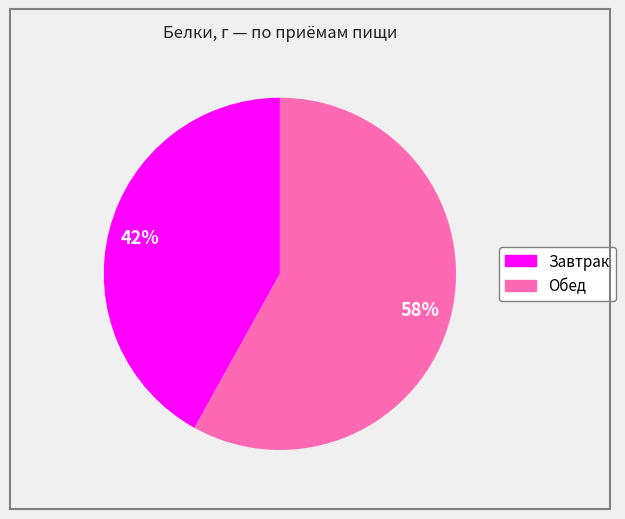

To the nearest percent, what percentage of the pie is Обед?

58%